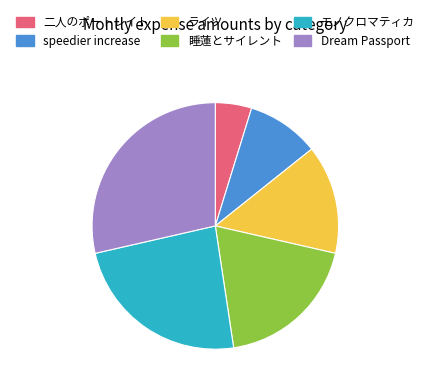

True or false: speedier increase accounts for 10% of the total.

True